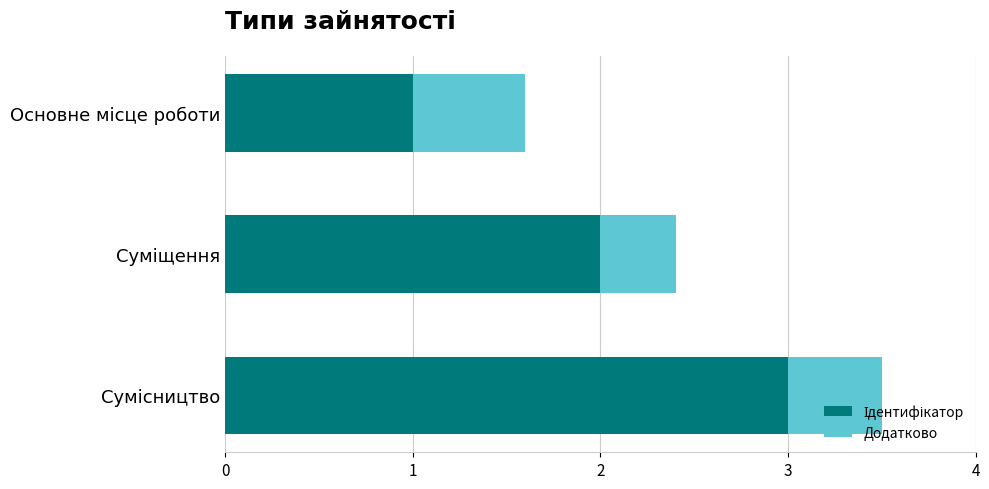

Count the number of data series in this chart.

2